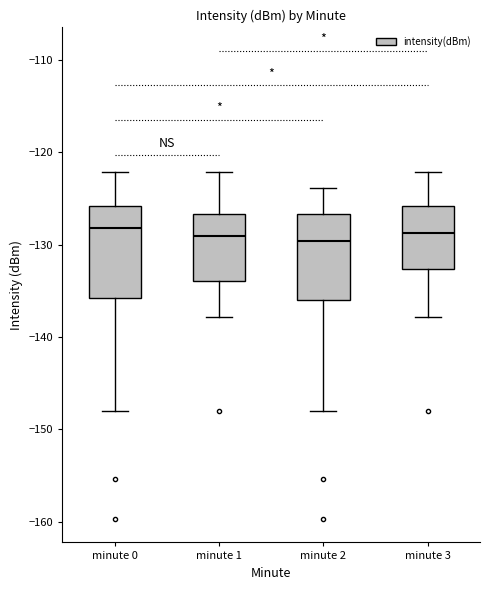

Where does the upper whisker of the box for minute 0 end on the y-axis? The values are not printed on the chart, so give them approximately, as read against the axis.

-122